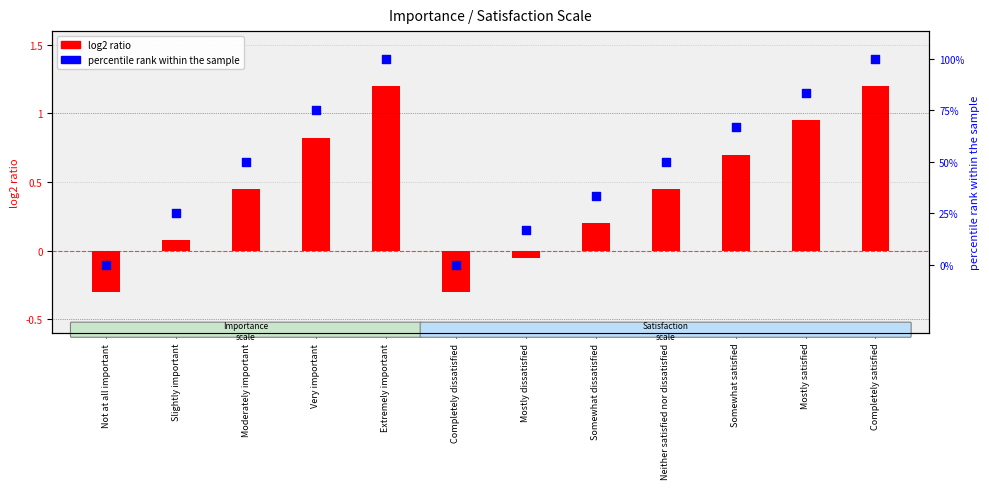

Which series has the largest total across all categories?

percentile rank within the sample